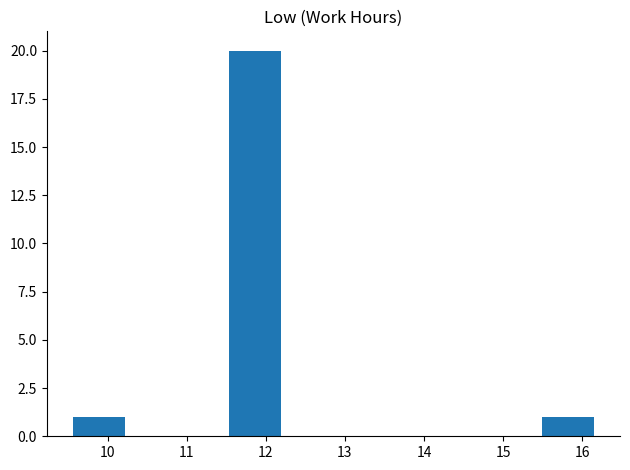

Reading left to right, list every bar in this chart as the range it spans on the x-axis followed by its height. Neither the bar edges nor the heights are printed on the chart, so give them approximately, as read against the axes.

9.6 to 10.2: 1
10.2 to 10.9: 0
10.9 to 11.5: 0
11.5 to 12.2: 20
12.2 to 12.9: 0
12.9 to 13.5: 0
13.5 to 14.2: 0
14.2 to 14.8: 0
14.8 to 15.5: 0
15.5 to 16.2: 1